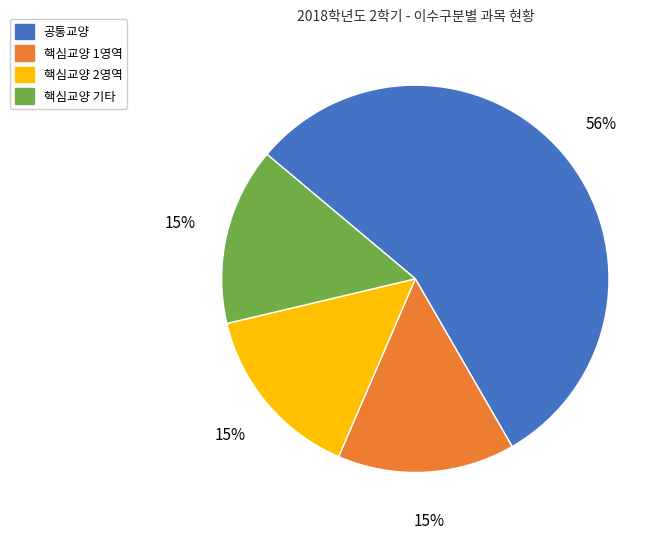

Is the sum of 핵심교양 기타 and 공통교양 greater than half?

Yes